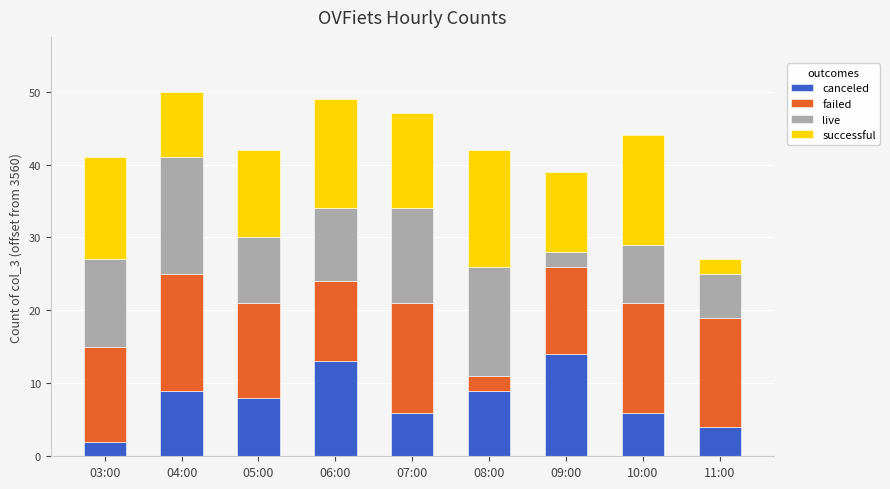

How many series are shown in this chart?

4